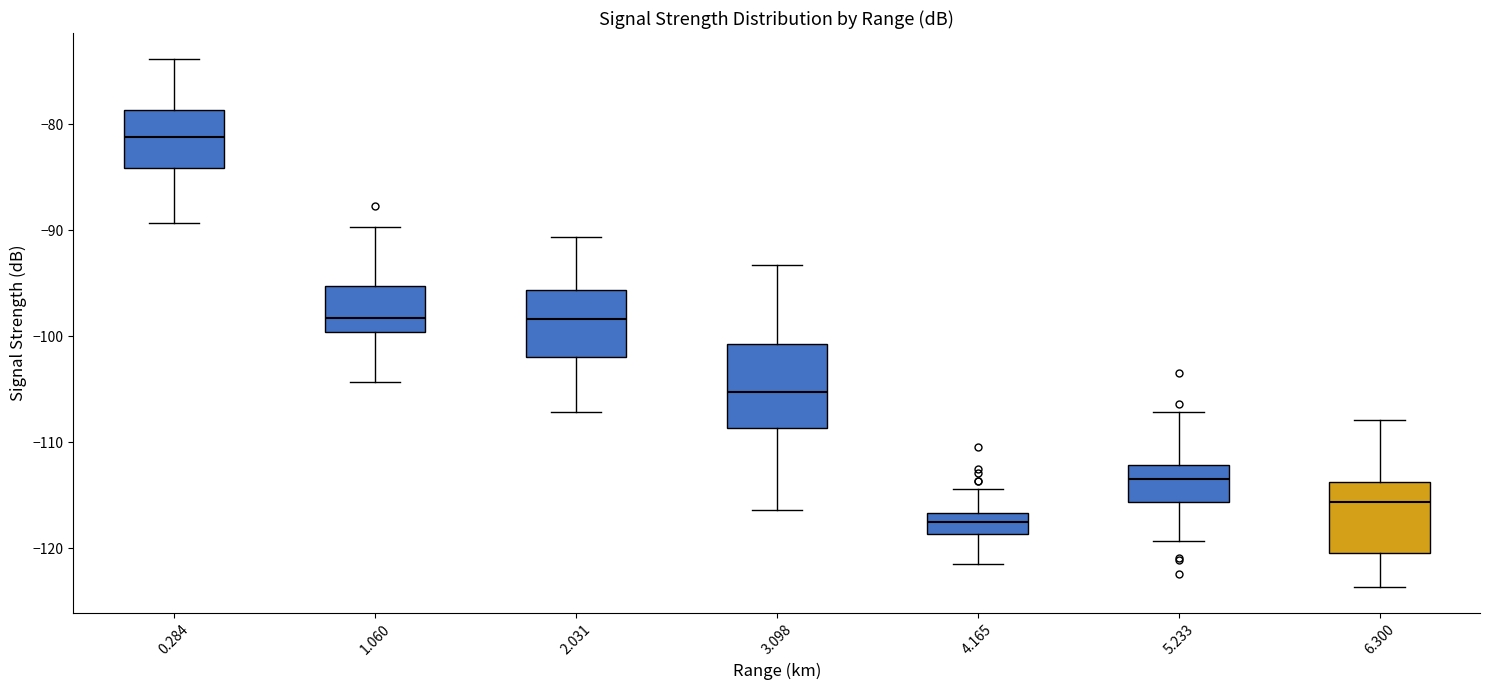

Reading left to right, read every box against the y-axis: the position of its median line, the range the box covers, and the ends of its whiskers. The values are not printed on the chart, so give them approximately, as read against the axis.

0.284: median -81, box -84 to -79, whiskers -89 to -74
1.060: median -98, box -100 to -95, whiskers -104 to -90
2.031: median -98, box -102 to -96, whiskers -107 to -91
3.098: median -105, box -109 to -101, whiskers -116 to -93
4.165: median -117 (inside the box), box -119 to -117, whiskers -121 to -114
5.233: median -113, box -116 to -112, whiskers -119 to -107
6.300: median -116, box -120 to -114, whiskers -124 to -108